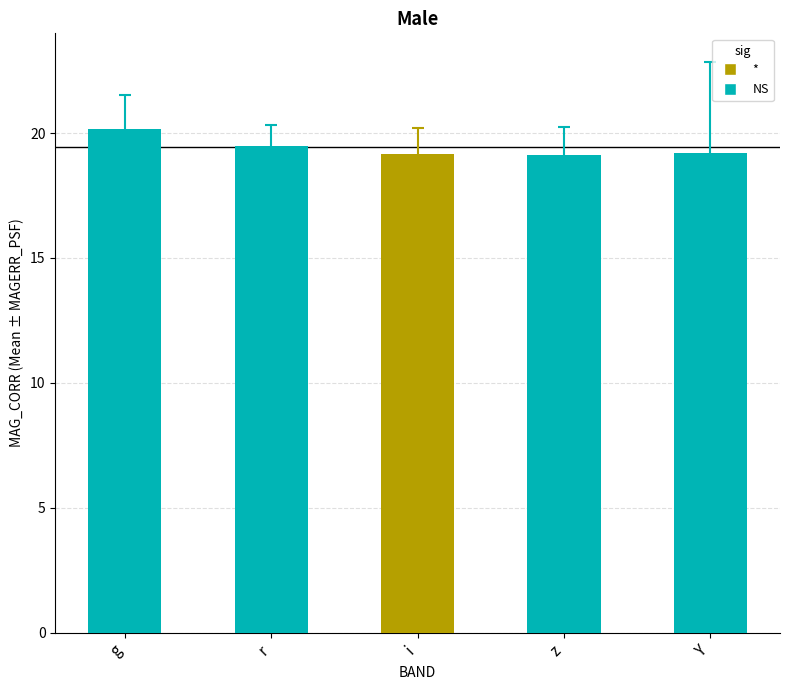

What is the difference between the values at g and Y?

1.0